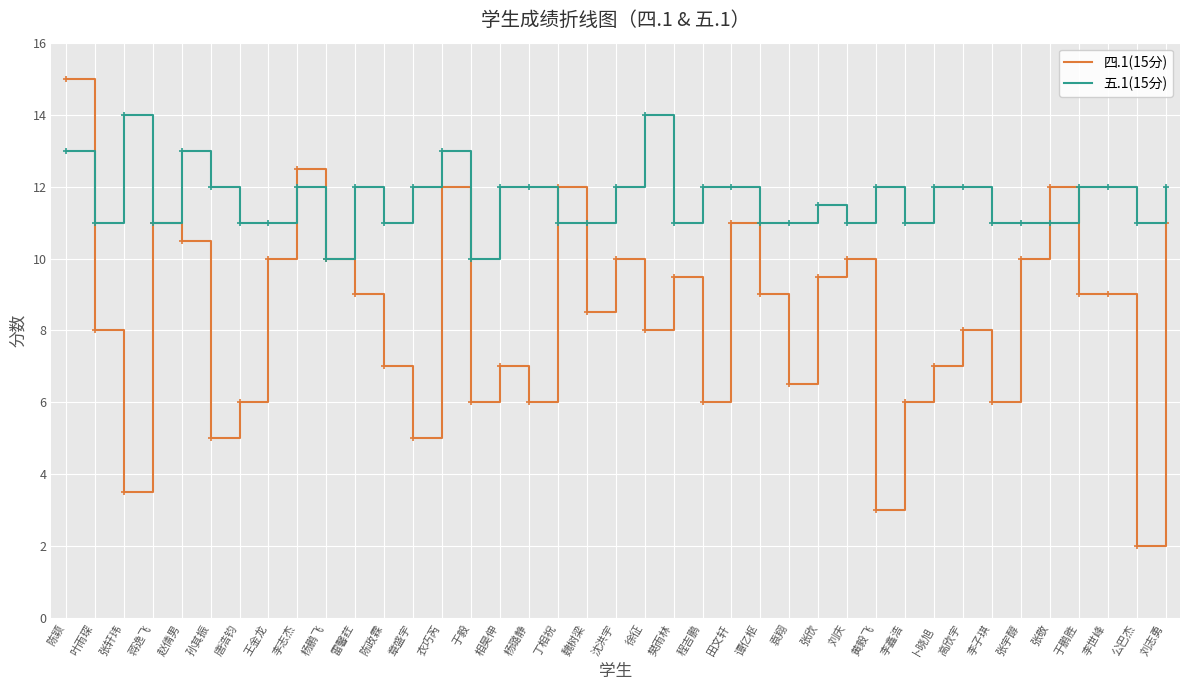

List the series in order of their peak value, highest first.

四.1(15分), 五.1(15分)